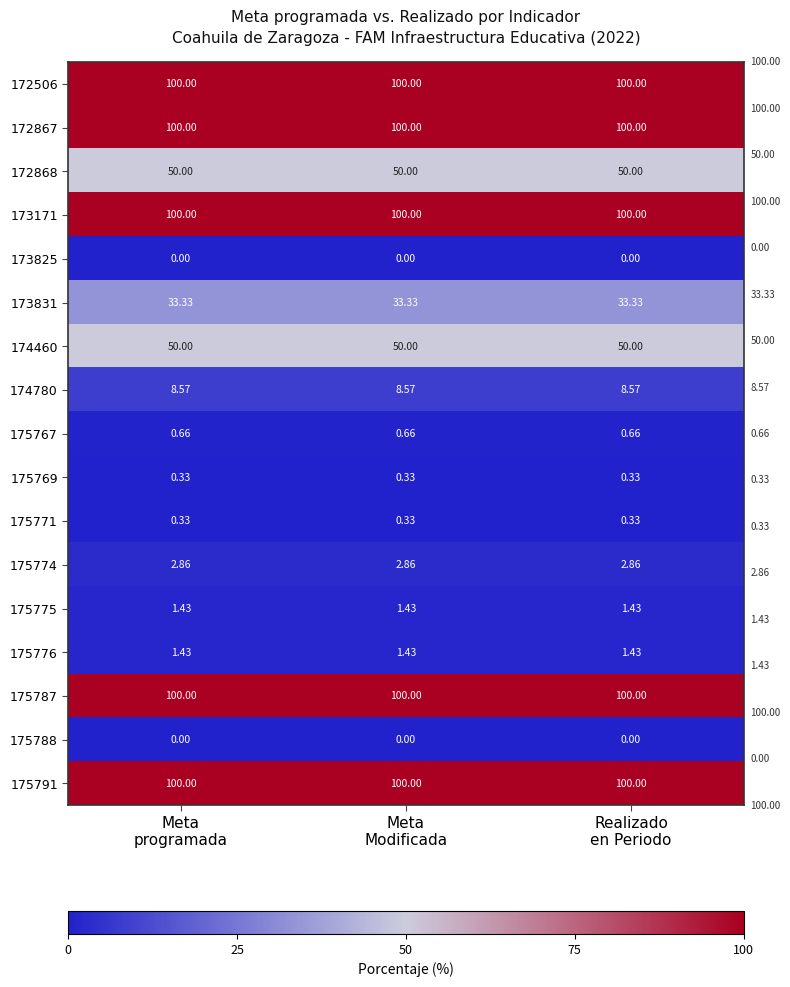

How many series are shown in this chart?

17